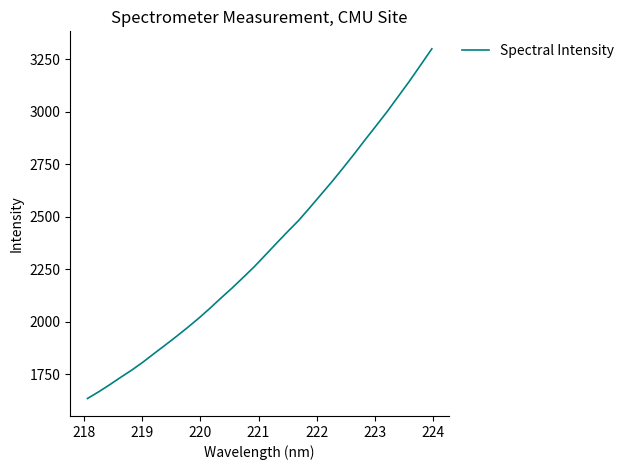

What is the greatest value displayed?

3300.8